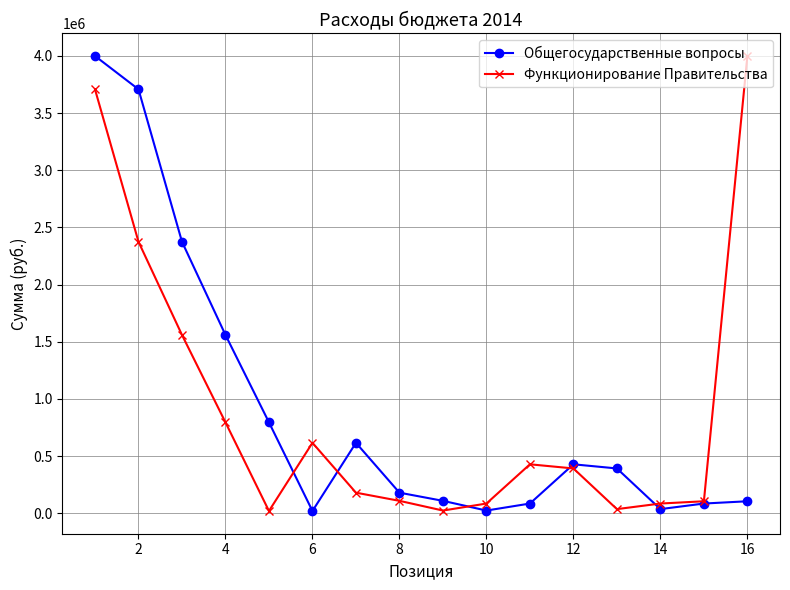

What is the highest value of the Функционирование Правительства series?

3999246